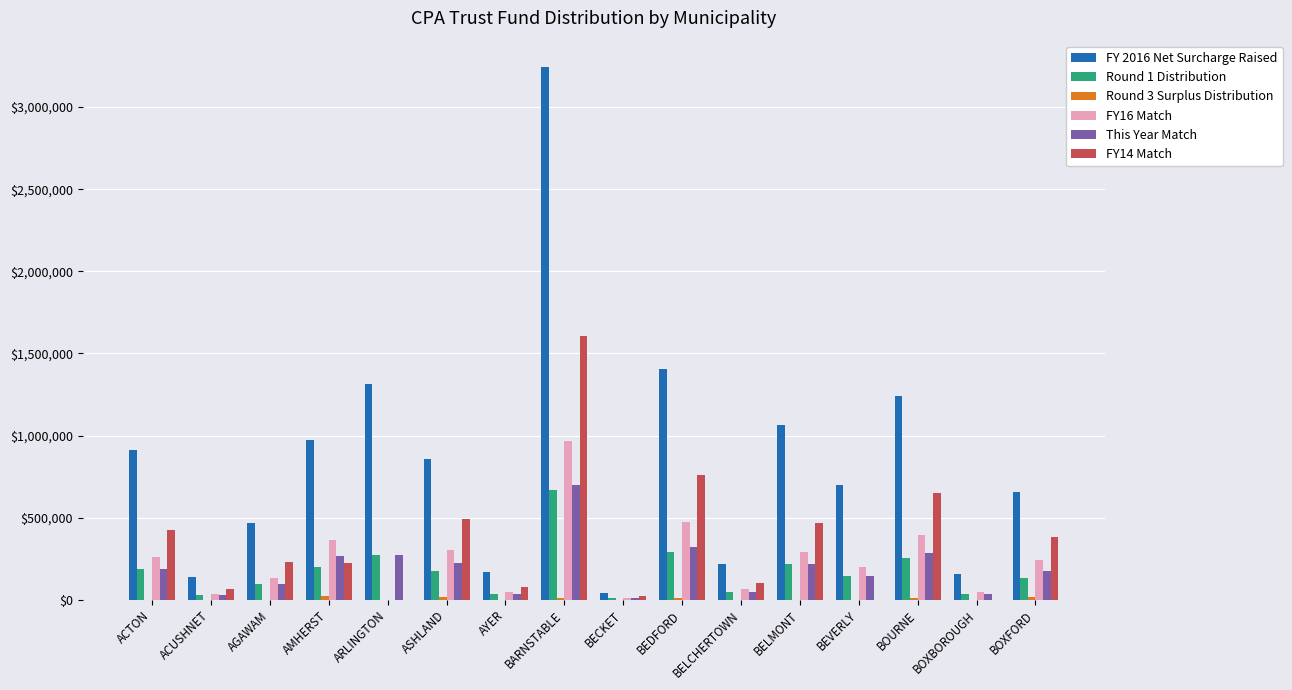

At which category is the sum across all series the highest?

BARNSTABLE